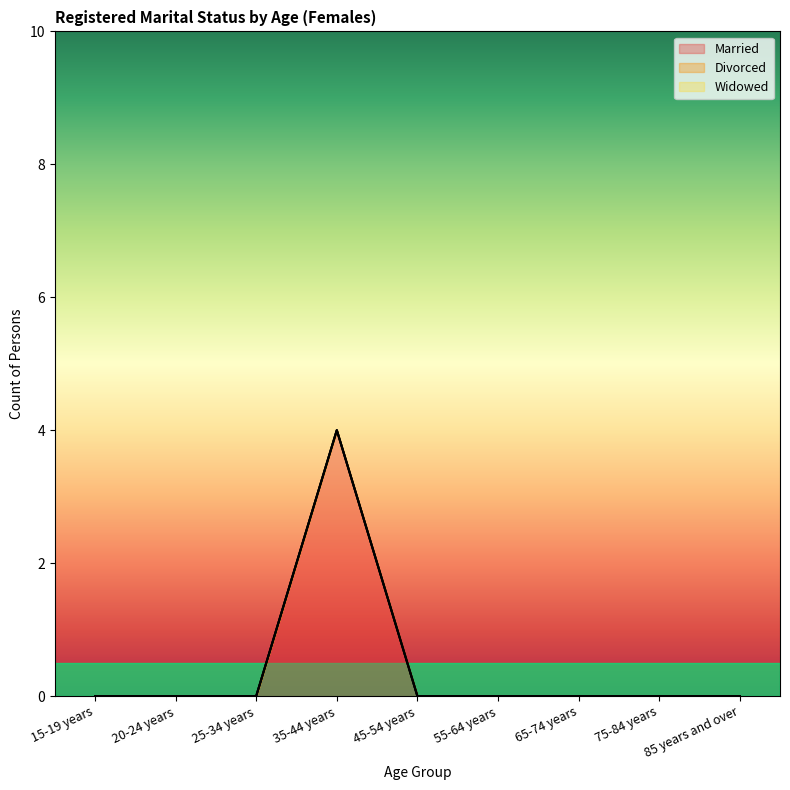

Rank the series at 45-54 years from highest to lowest value.

Married, Divorced, Widowed